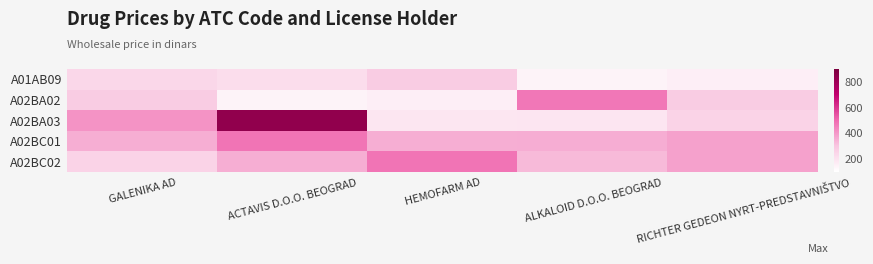

Which series has the largest range (max minus min)?

A02BA03